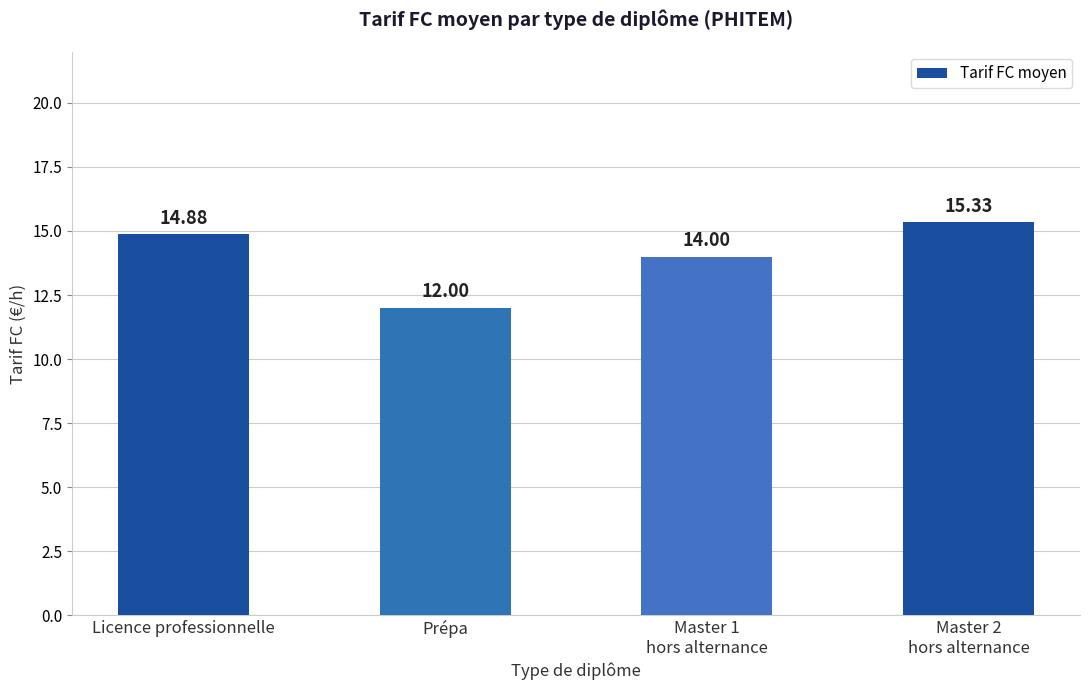

Which label corresponds to the smallest value in the chart?

Prépa